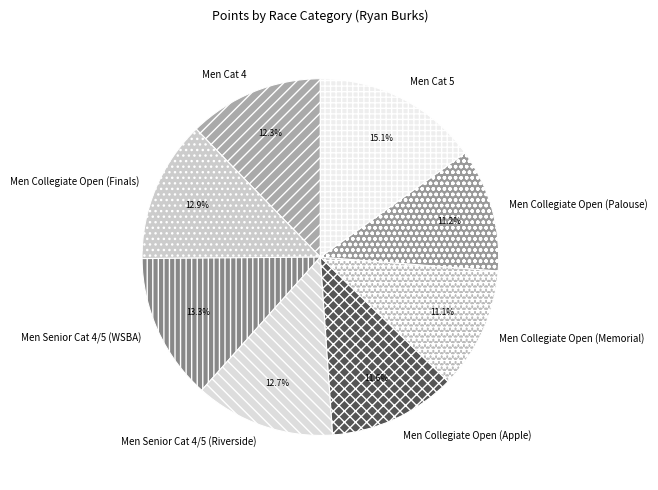

To the nearest percent, what is the average slice percentage?

12%